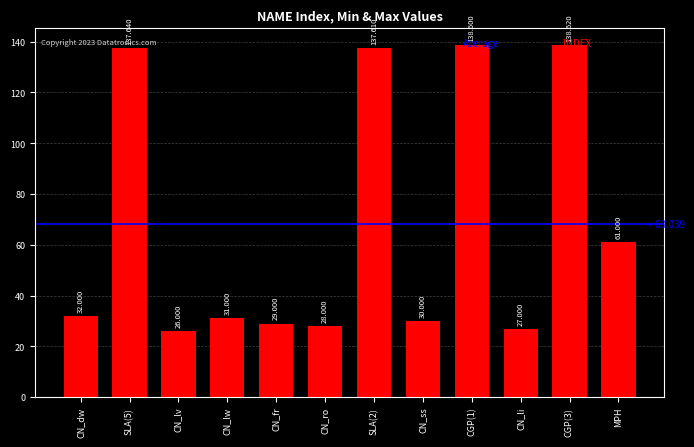

What is the label of the 9th bar from the left?

CGP(1)